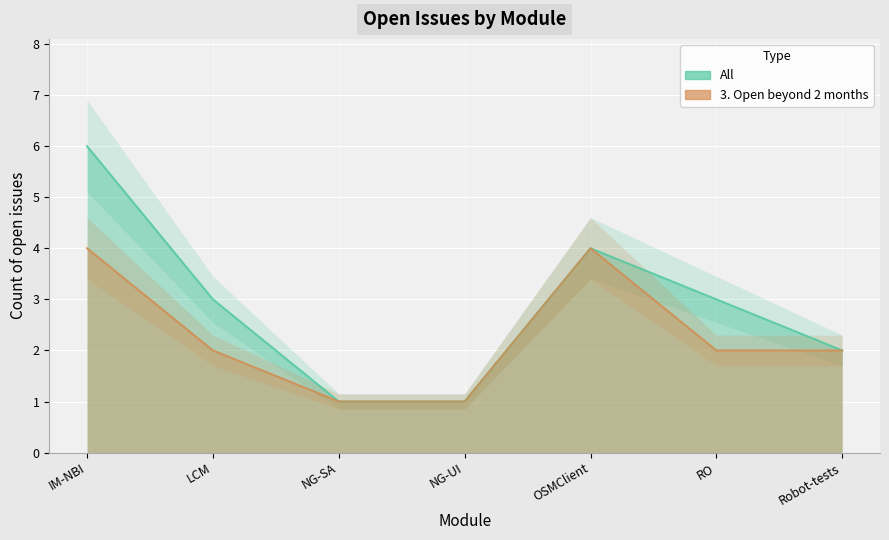

Between NG-UI and Robot-tests, which series saw the biggest shift?

All